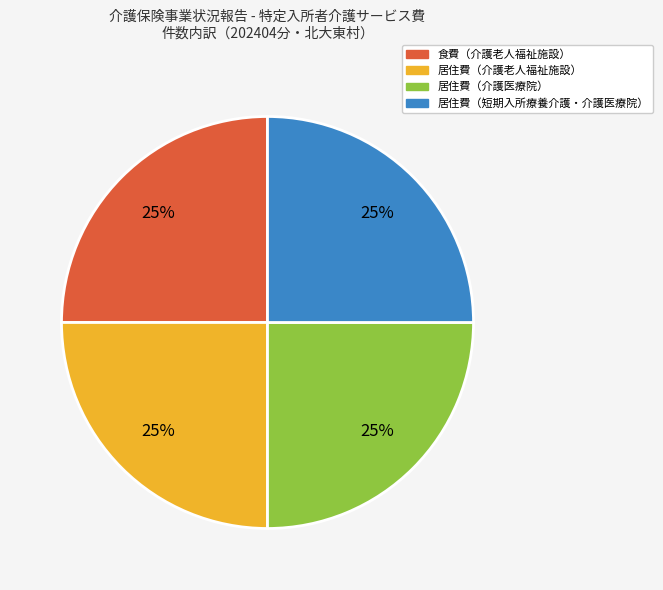

To the nearest percent, what is the difference between the largest and smallest slice percentages?

0%